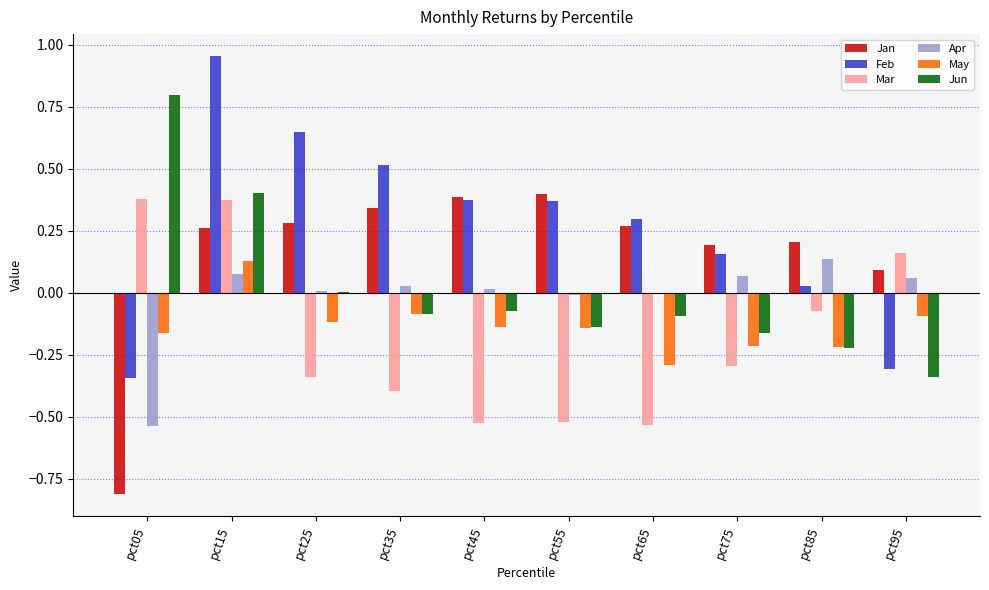

At which category is the sum across all series the highest?

pct15